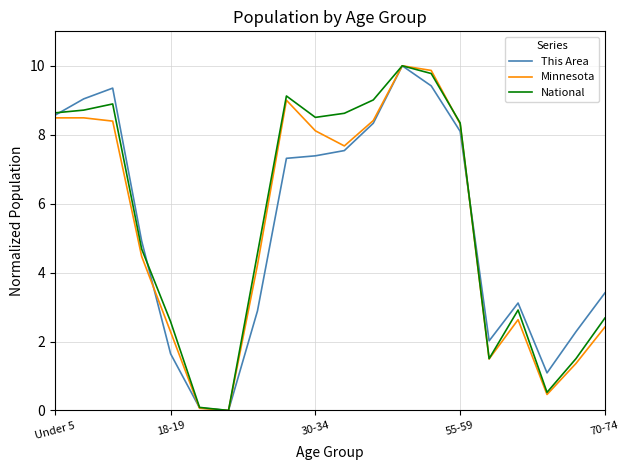

What is the maximum value shown in the chart?

10.0